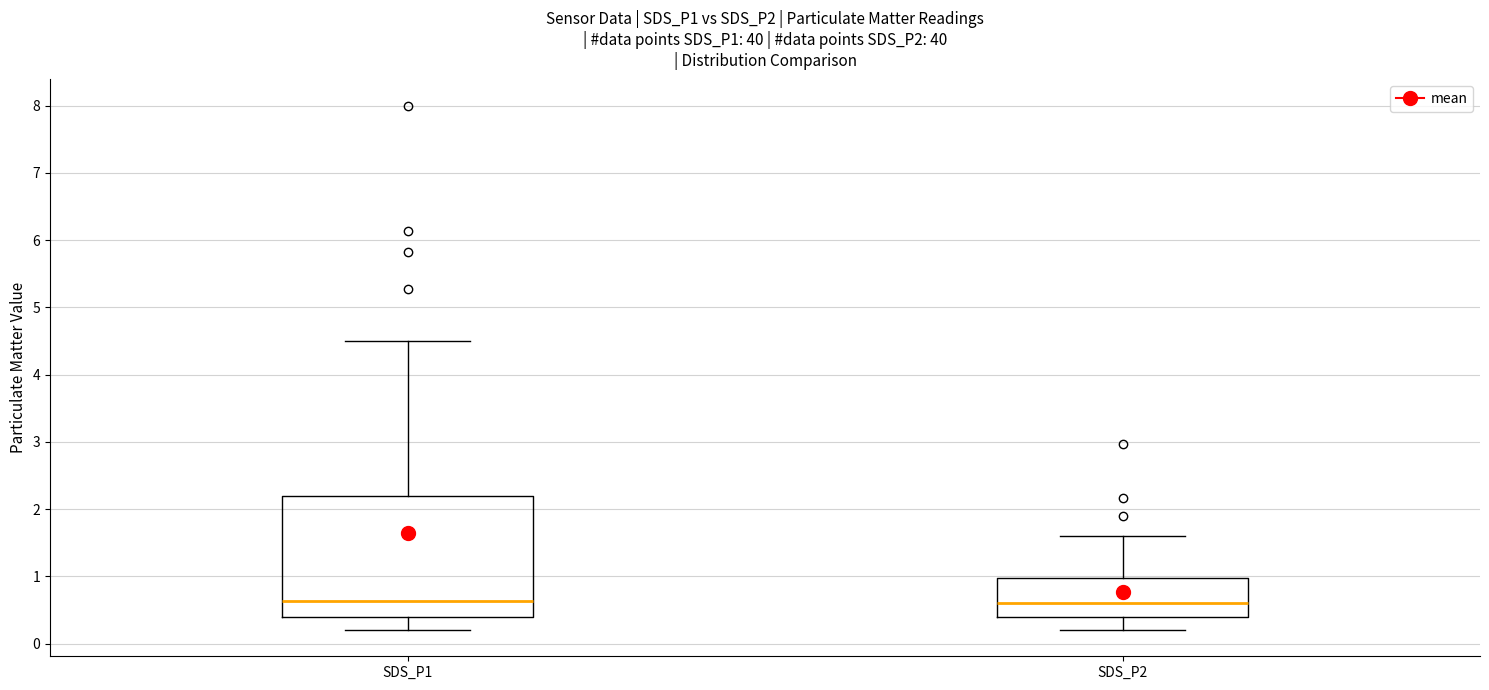

Comparing the boxes themselves (not the whiskers), which one is the tallest?

SDS_P1